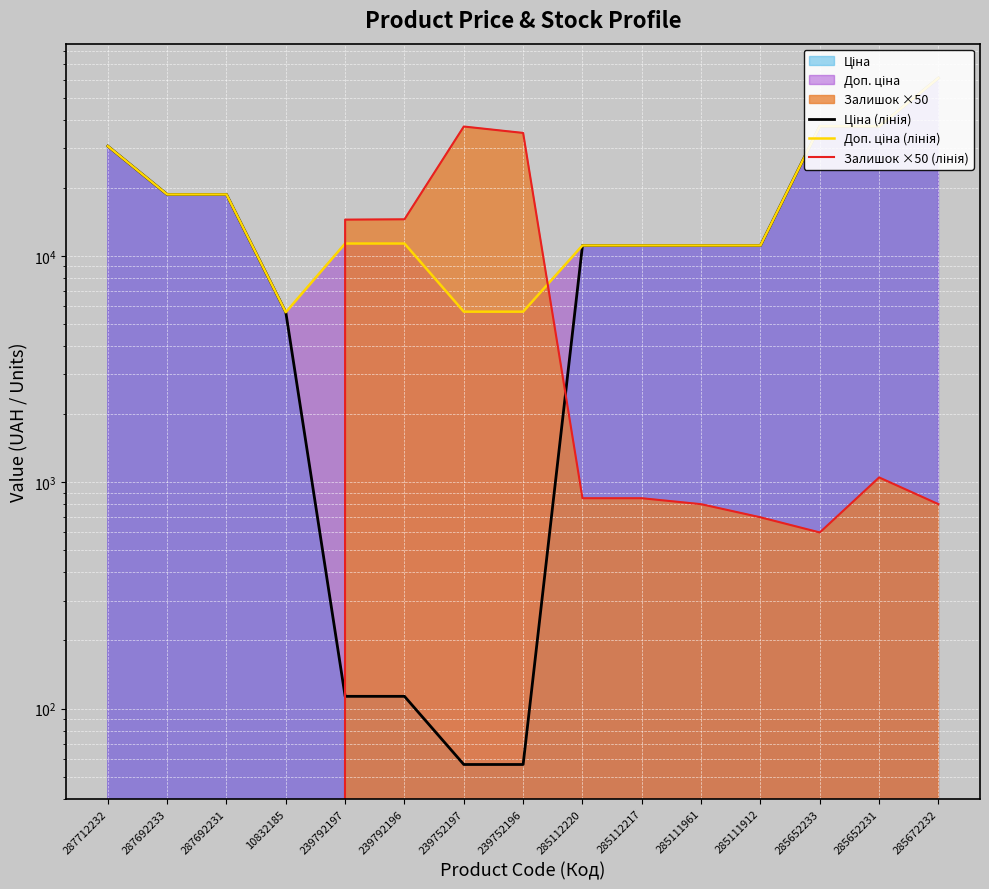

Reading right to left, list all the values displayed in this chart.

Ціна (лінія): 285672232=61024.7	285652231=37343.0	285652233=37343.0	285111912=11113.6	285111961=11113.6	285112217=11113.6	285112220=11113.6	239752196=56.7	239752197=56.7	239792196=113.3	239792197=113.3	10832185=5636.0	287692231=18671.5	287692233=18671.5	287712232=30512.3
Доп. ціна (лінія): 285672232=61024.7	285652231=37343.0	285652233=37343.0	285111912=11113.6	285111961=11113.6	285112217=11113.6	285112220=11113.6	239752196=5667.0	239752197=5667.0	239792196=11334.0	239792197=11334.0	10832185=5636.0	287692231=18671.5	287692233=18671.5	287712232=30512.3
Залишок ×50 (лінія): 285672232=800.0	285652231=1050.0	285652233=600.0	285111912=700.0	285111961=800.0	285112217=850.0	285112220=850.0	239752196=34900.0	239752197=37250.0	239792196=14500.0	239792197=14450.0	10832185=0.0	287692231=0.0	287692233=0.0	287712232=0.0